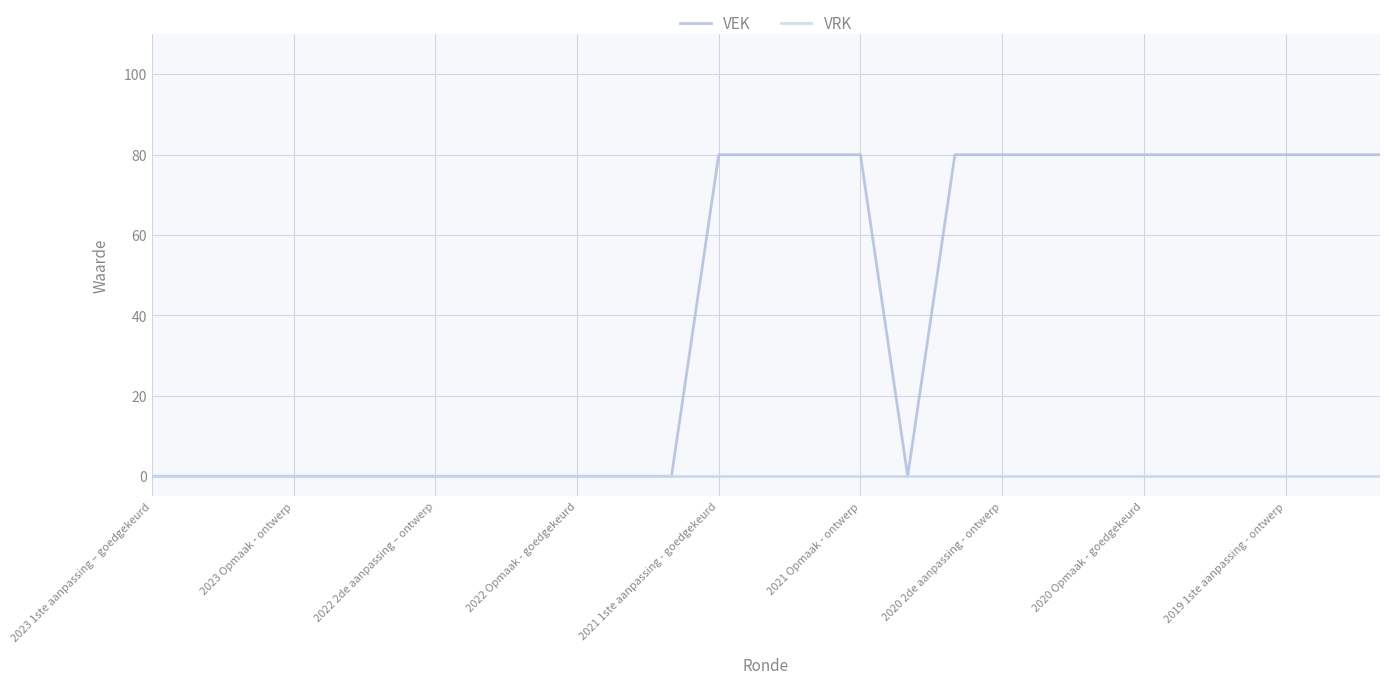

Does the chart have visible grid lines?

Yes